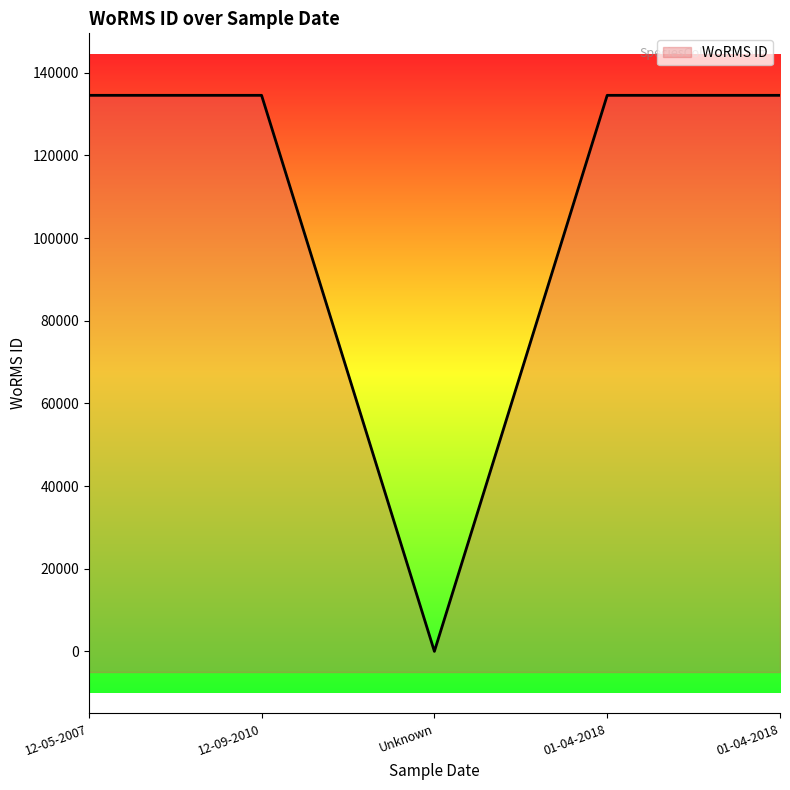

What is the ratio of the value at 01-04-2018 to the value at 12-05-2007?

1.0